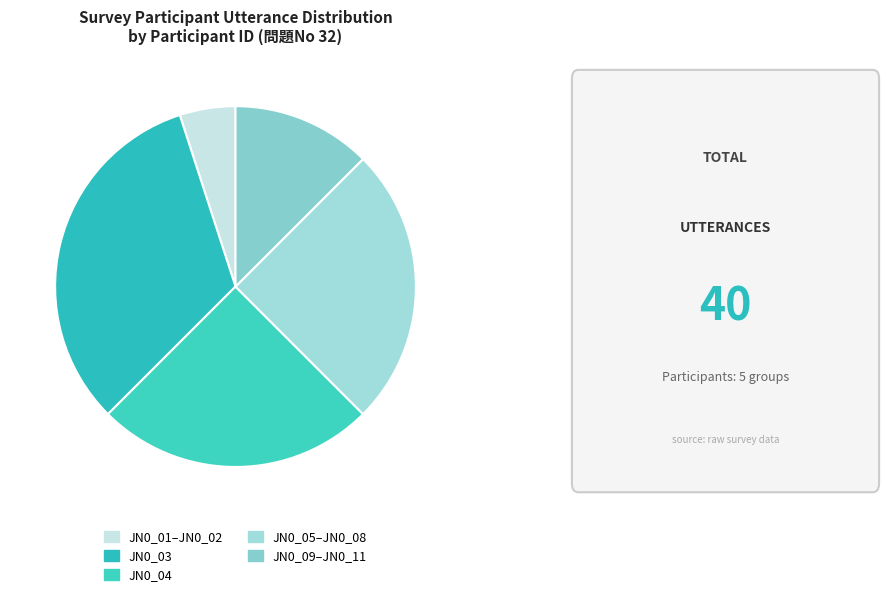

Count the number of slices in the pie.

5